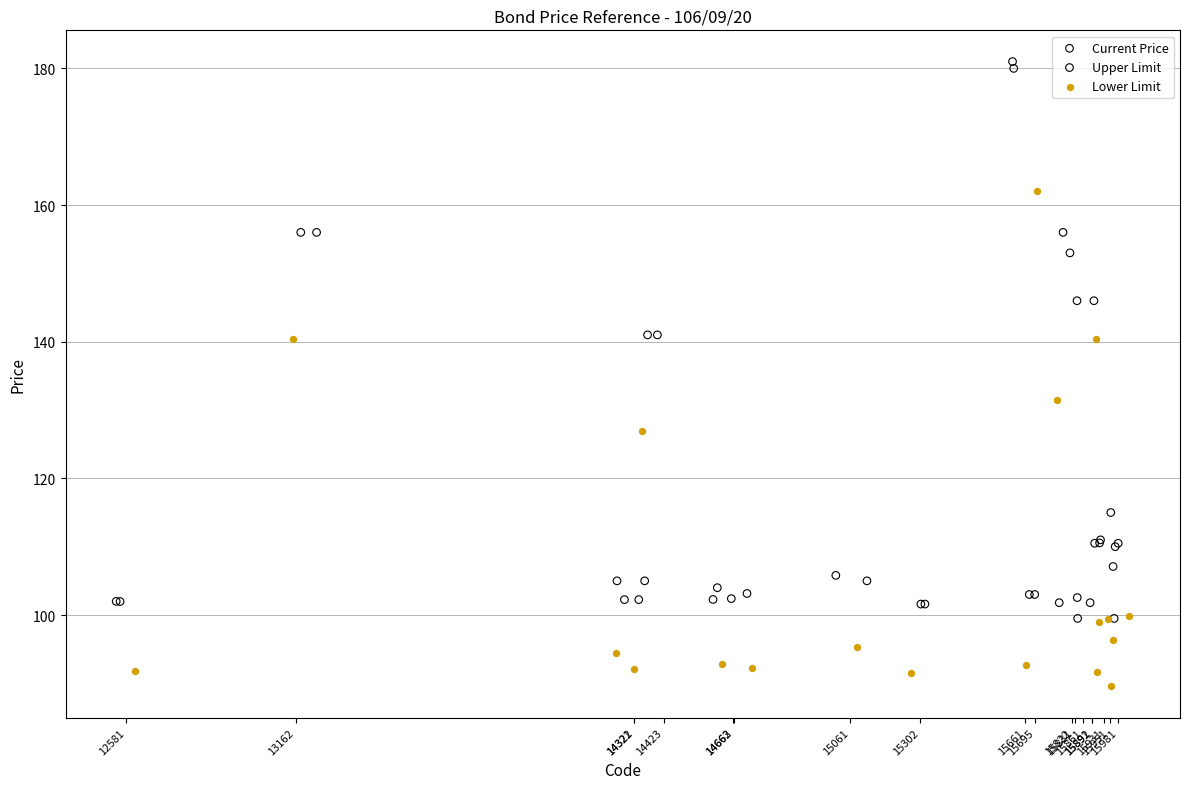

What are all the series names shown in the legend?

Current Price, Upper Limit, Lower Limit